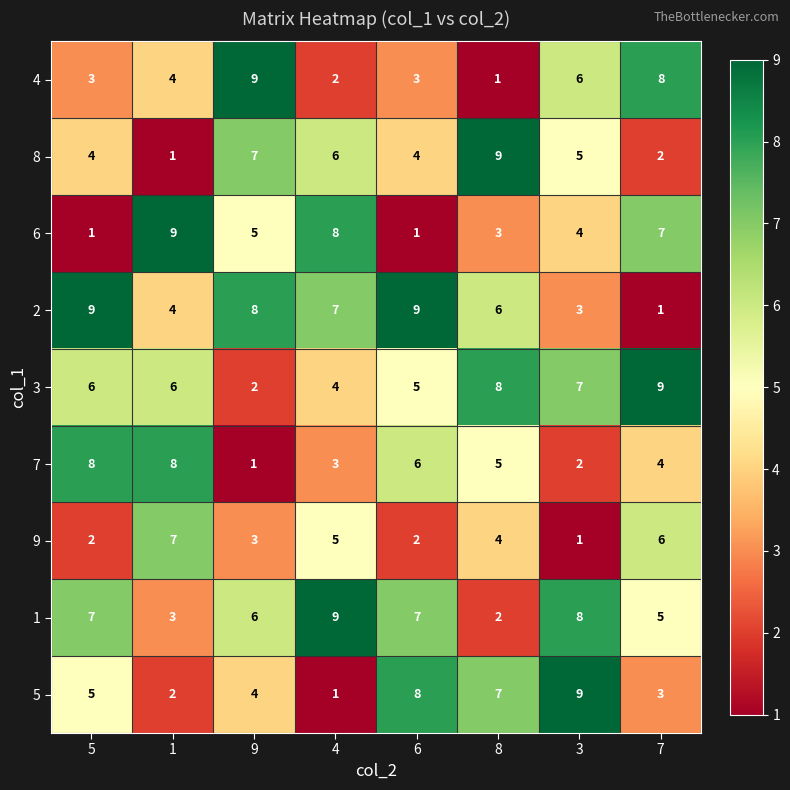

True or false: 4 has a value of 3 at 5.

True